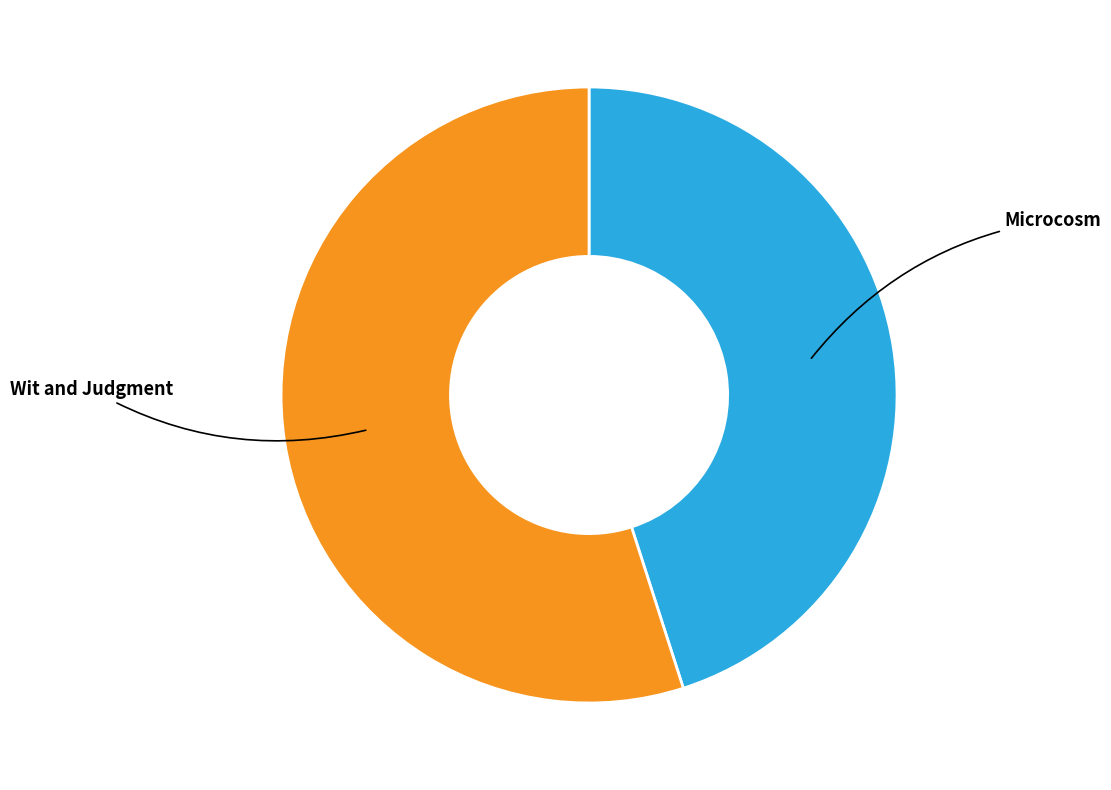

Does any single category account for the majority?

Yes